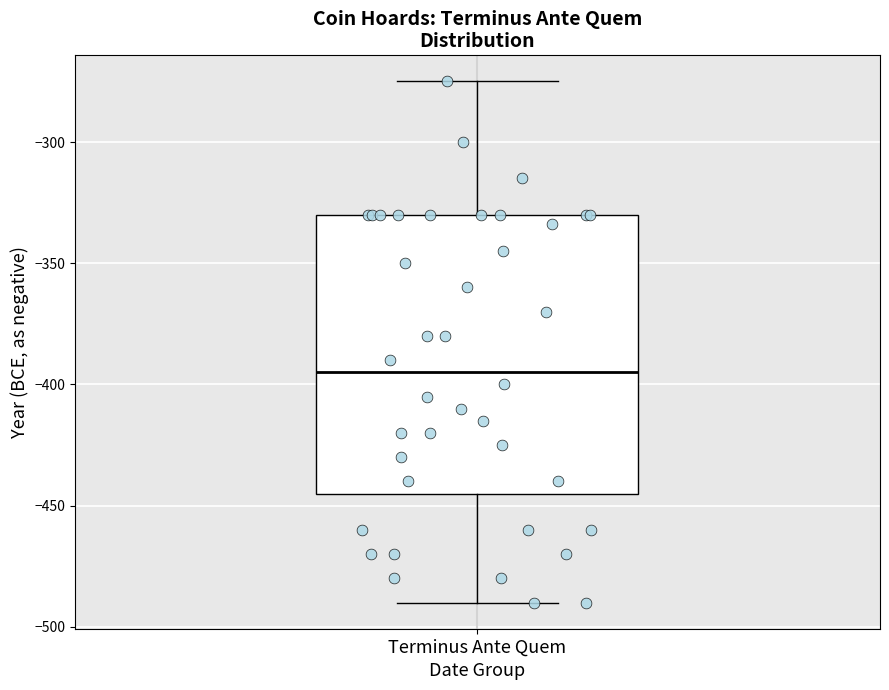

Transcribe this box plot: give where the median line is, the range the box spans, and where the two whiskers end, as read against the y-axis. The values are not printed on the chart, so give them approximately, as read against the axis.

median -395, box -445 to -330, whiskers -490 to -275